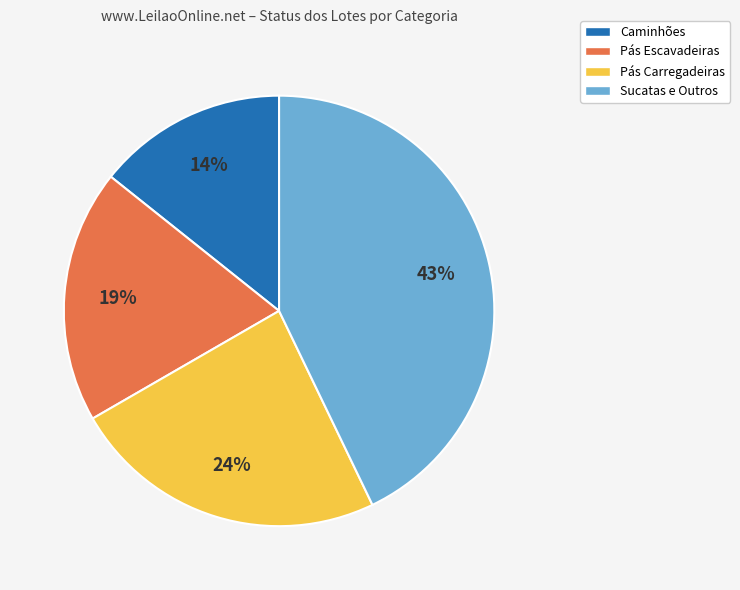

Combined, do Pás Escavadeiras and Pás Carregadeiras account for over 50%?

No